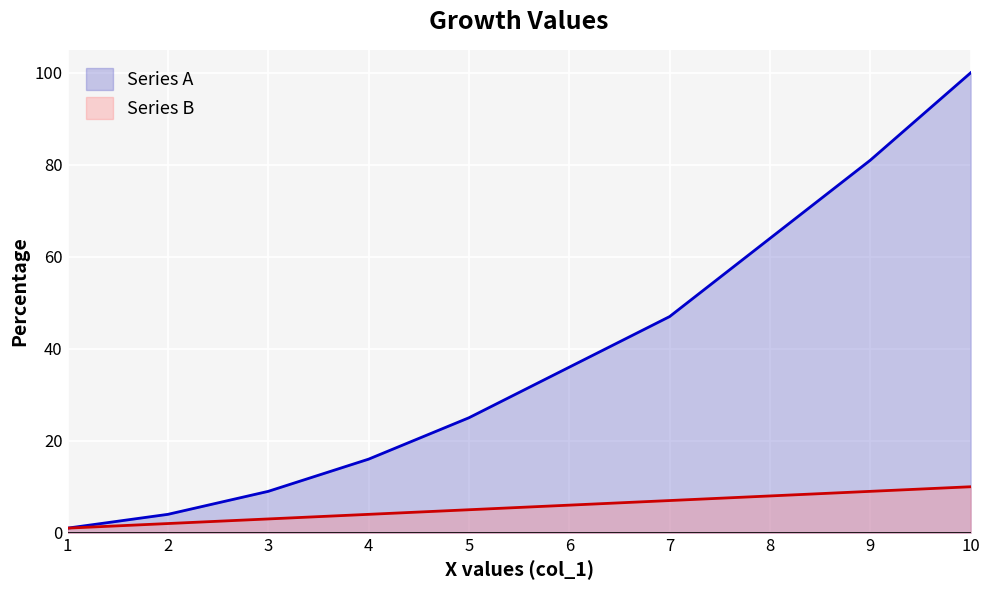

How many lines are shown in the chart?

2